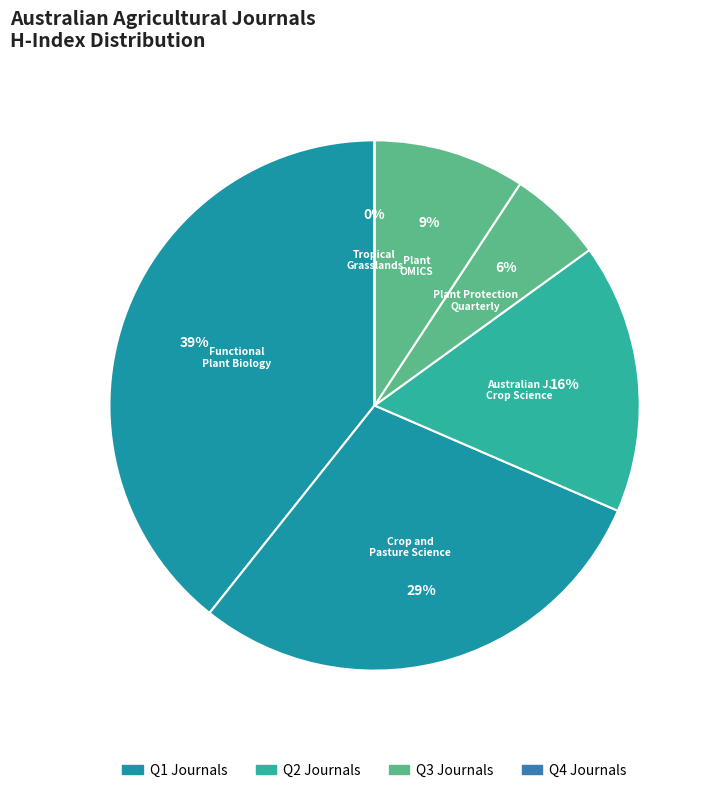

Is it true that Plant OMICS is 1% of the pie?

False